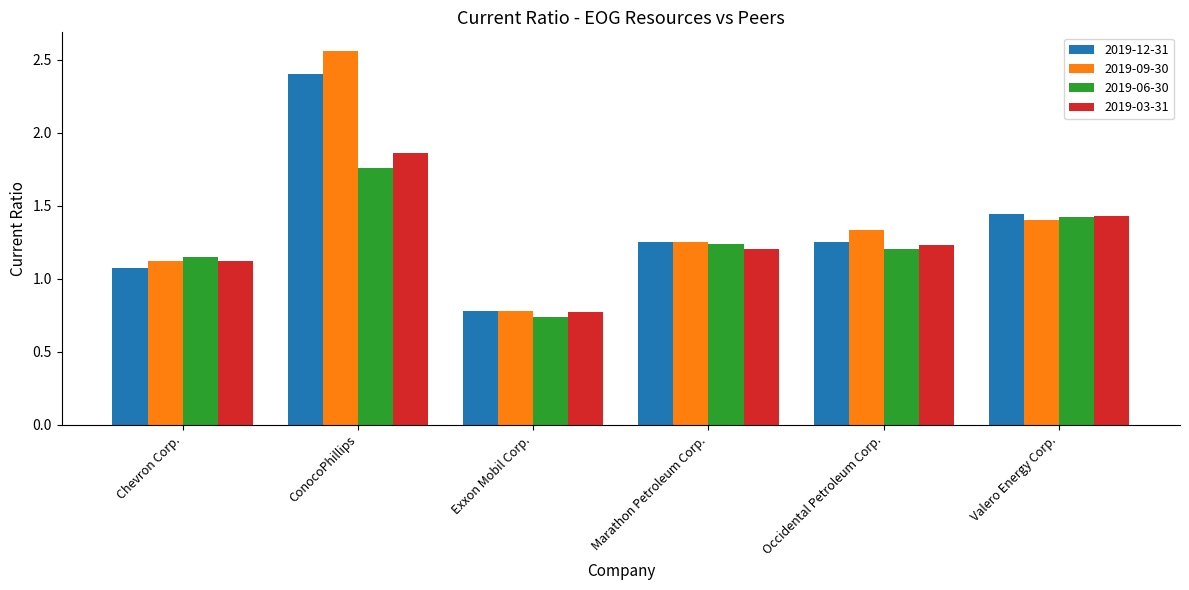

What are all the series names shown in the legend?

2019-12-31, 2019-09-30, 2019-06-30, 2019-03-31